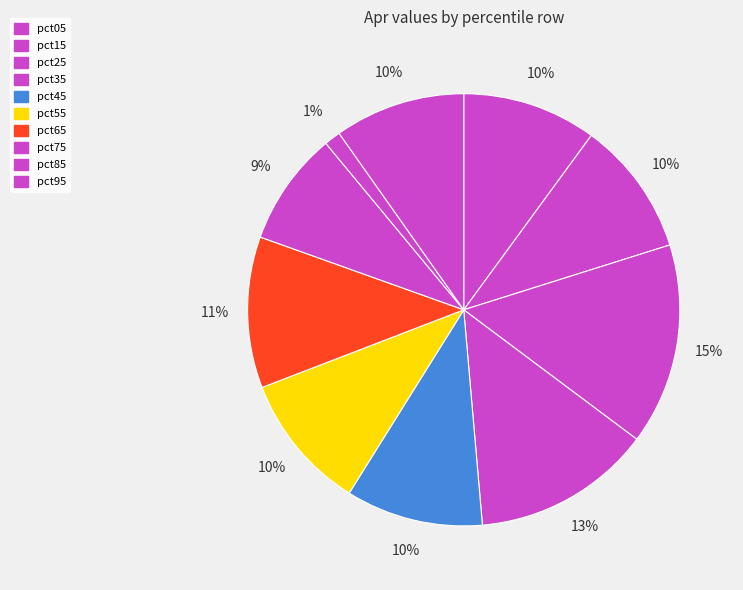

The pct65 slice represents 3% of the pie. True or false?

False